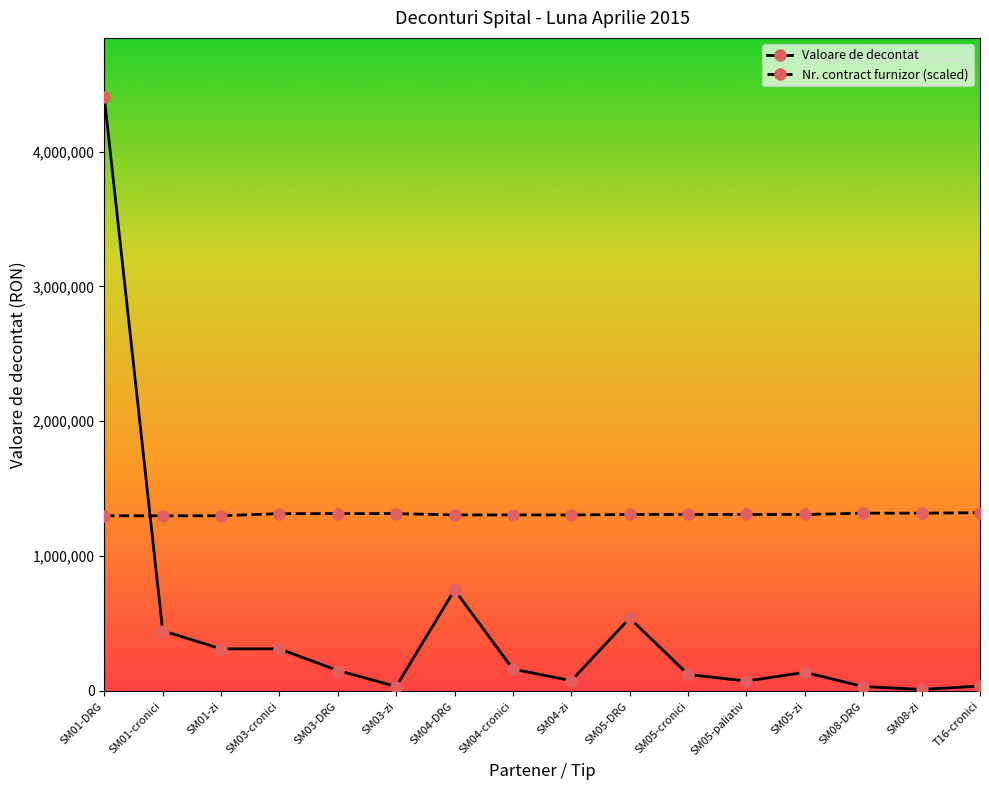

What is the label of the 12th point from the right?

SM03-DRG